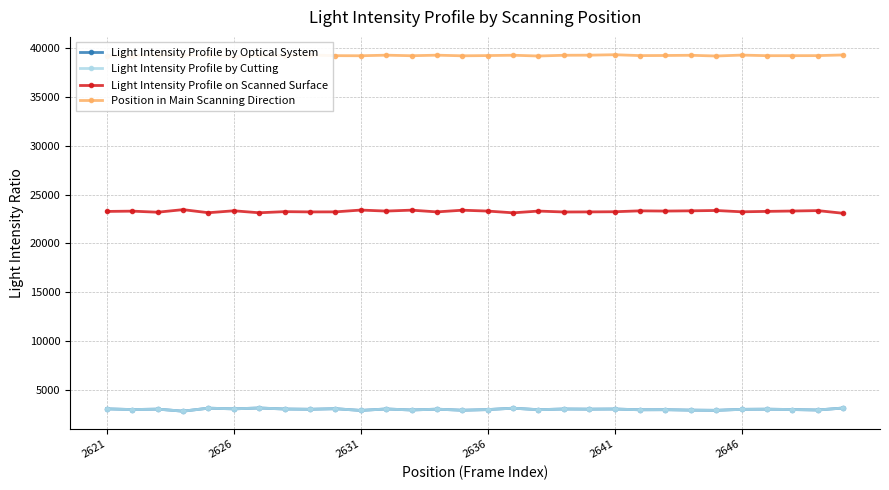

What is the difference between the Light Intensity Profile on Scanned Surface values at 24 and 13?

144